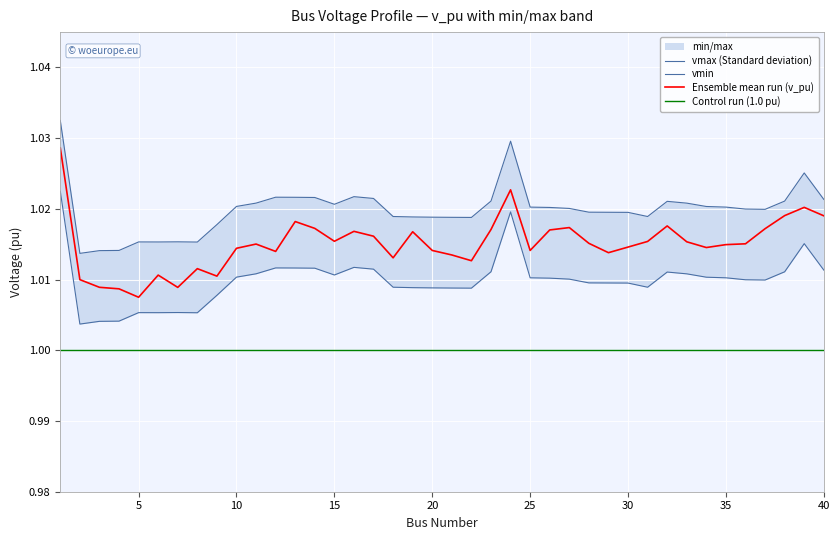

True or false: vmax has more than 1 interior local peaks.

True